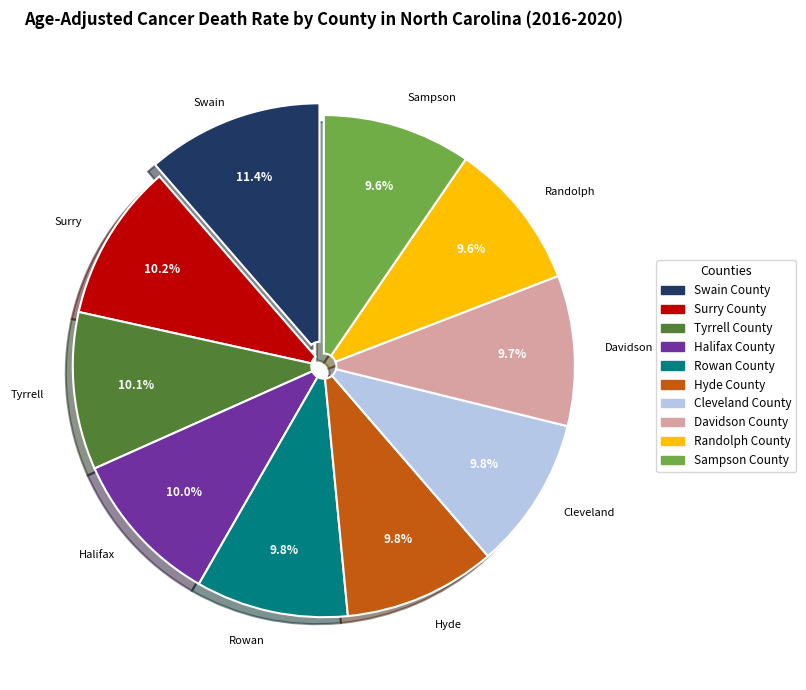

How many slices are in this pie chart?

10